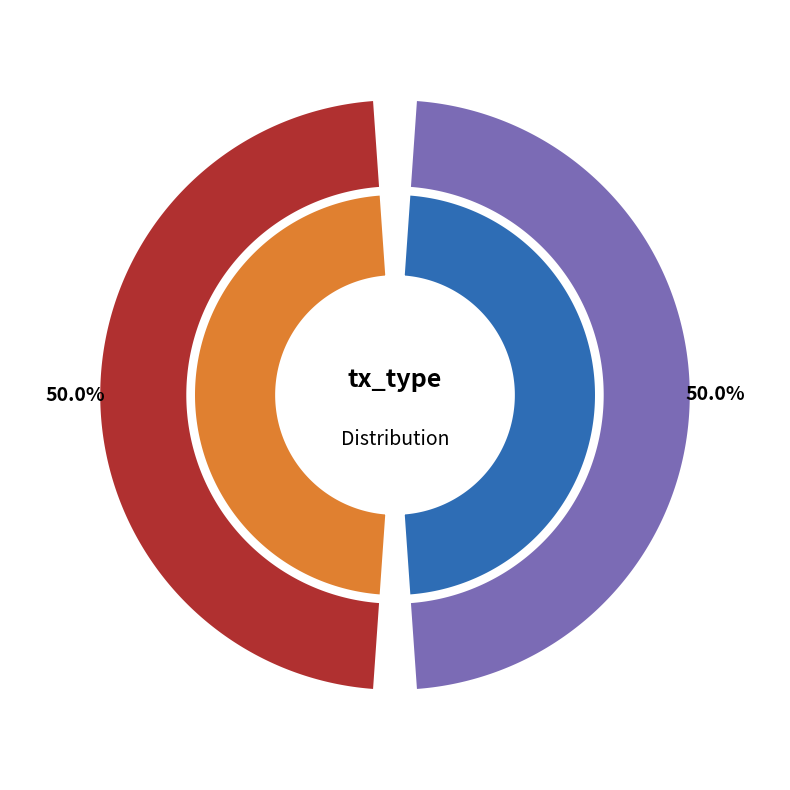

How many segments does this pie chart have?

2